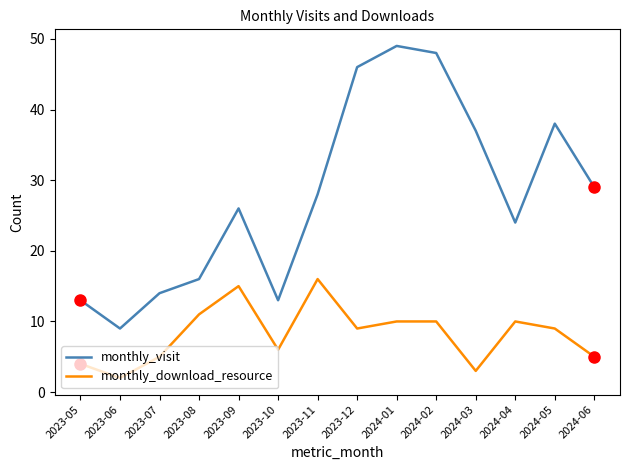

What position from the left is 2023-11?

7